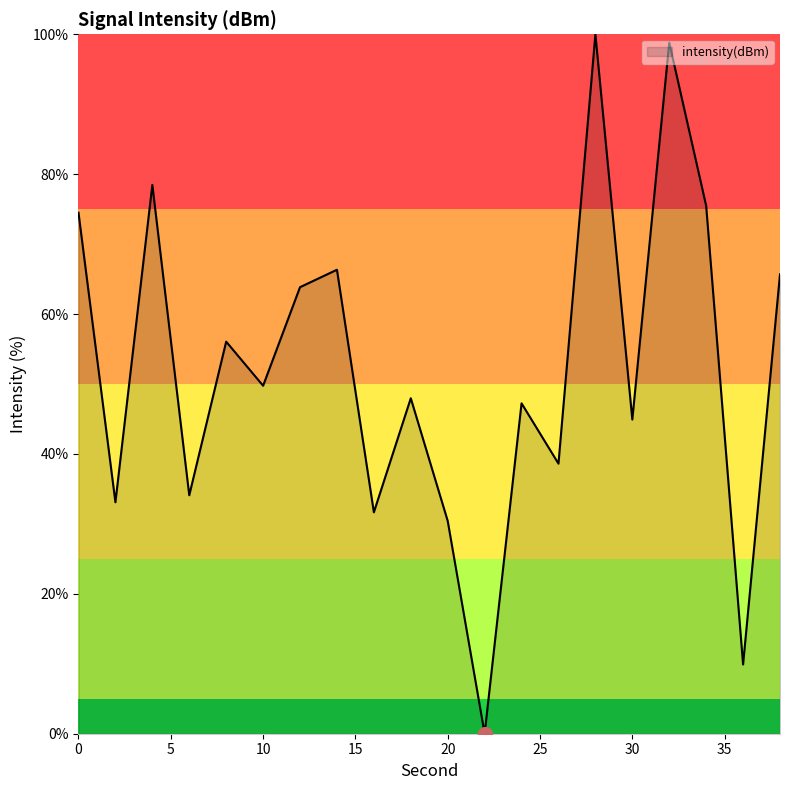

What is the maximum value shown in the chart?

100.0